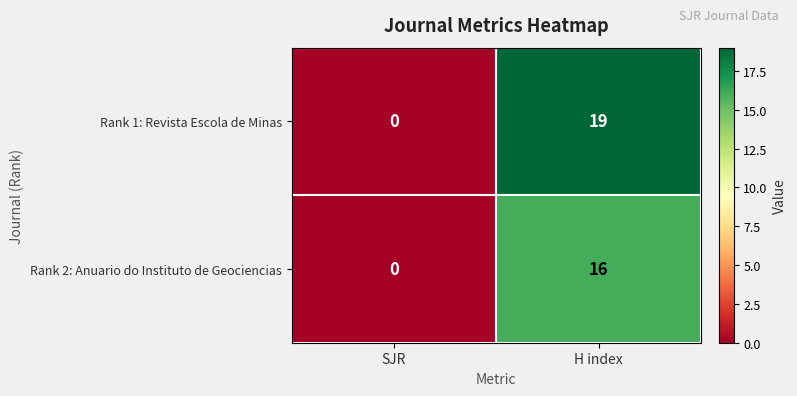

Reading left to right, what are all the values shown in this chart?

Rank 1: Revista Escola de Minas: 0	19
Rank 2: Anuario do Instituto de Geociencias: 0	16